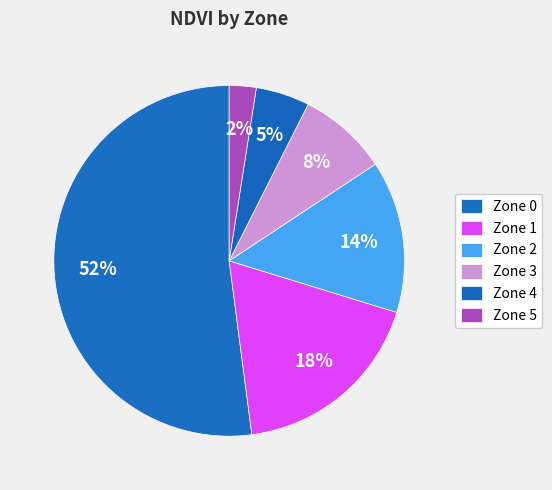

What percentage is the Zone 3 slice, to the nearest percent?

8%